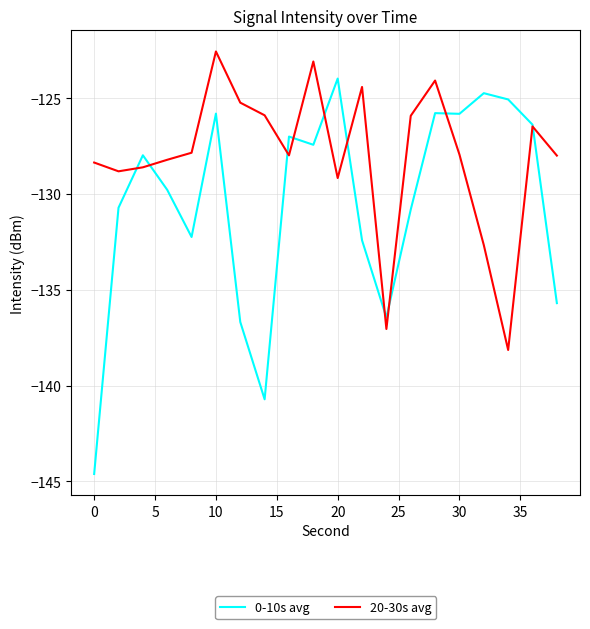

Which series has the largest range (max minus min)?

0-10s avg